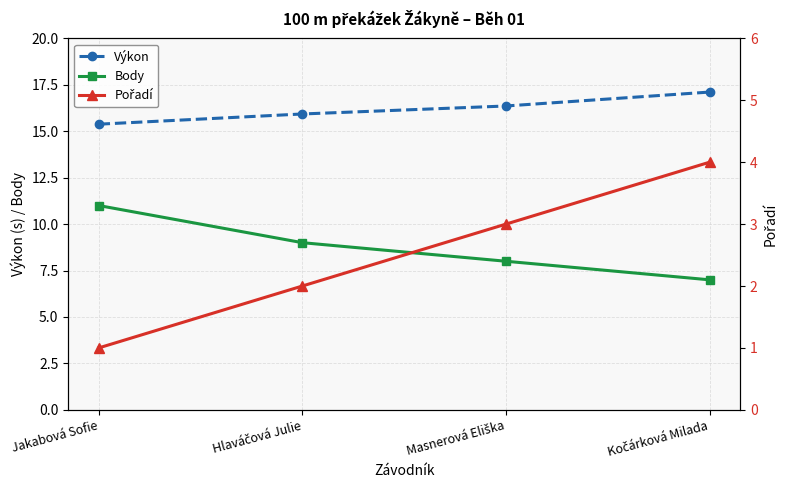

Reading left to right, extract all data points from this chart.

Výkon: 15.4	15.9	16.4	17.1
Body: 11.0	9.0	8.0	7.0
Pořadí: 1.0	2.0	3.0	4.0